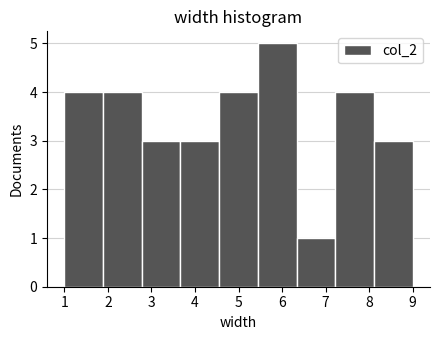

Reading left to right, transcribe this chart: for each bar, give the range it covers on the x-axis and its height. Neither the bar edges nor the heights are printed on the chart, so give them approximately, as read against the axes.

1.0 to 1.9: 4
1.9 to 2.8: 4
2.8 to 3.7: 3
3.7 to 4.6: 3
4.6 to 5.4: 4
5.4 to 6.3: 5
6.3 to 7.2: 1
7.2 to 8.1: 4
8.1 to 9.0: 3